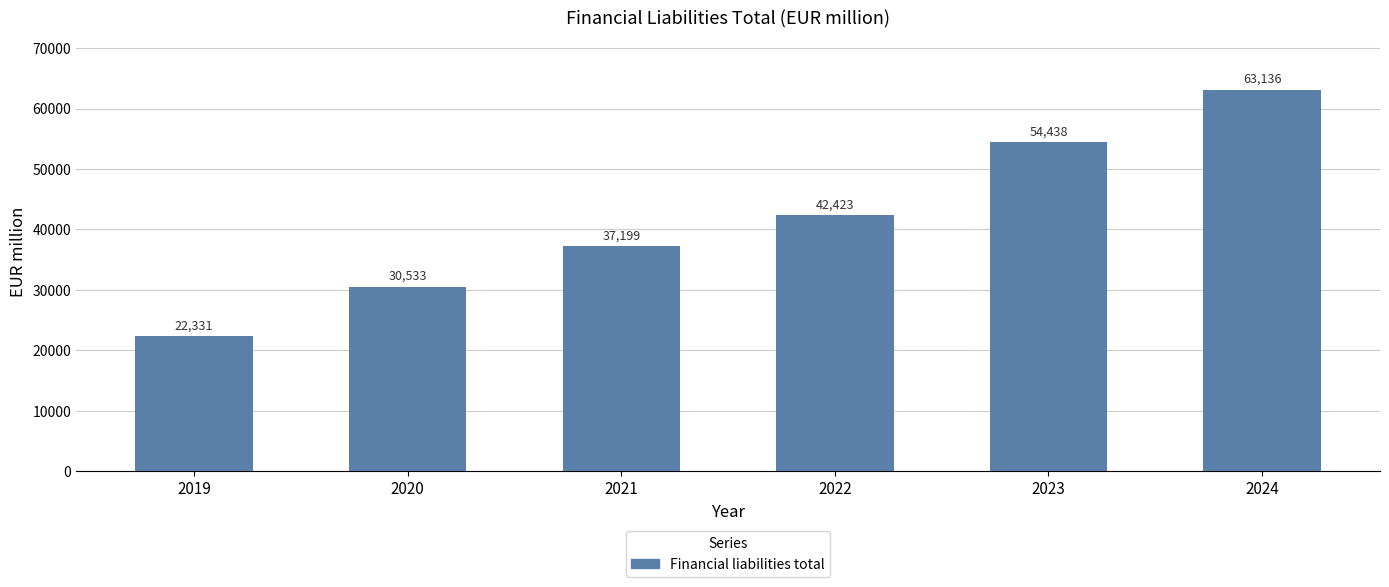

Where does the data first go above 42423?

2022